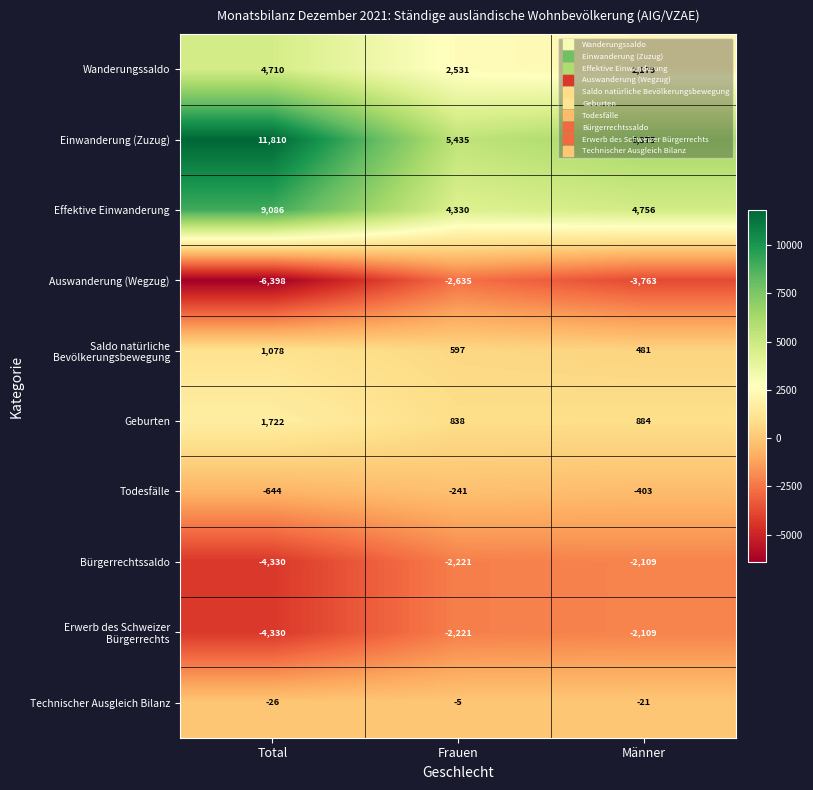

At which category is the sum across all series the highest?

Total